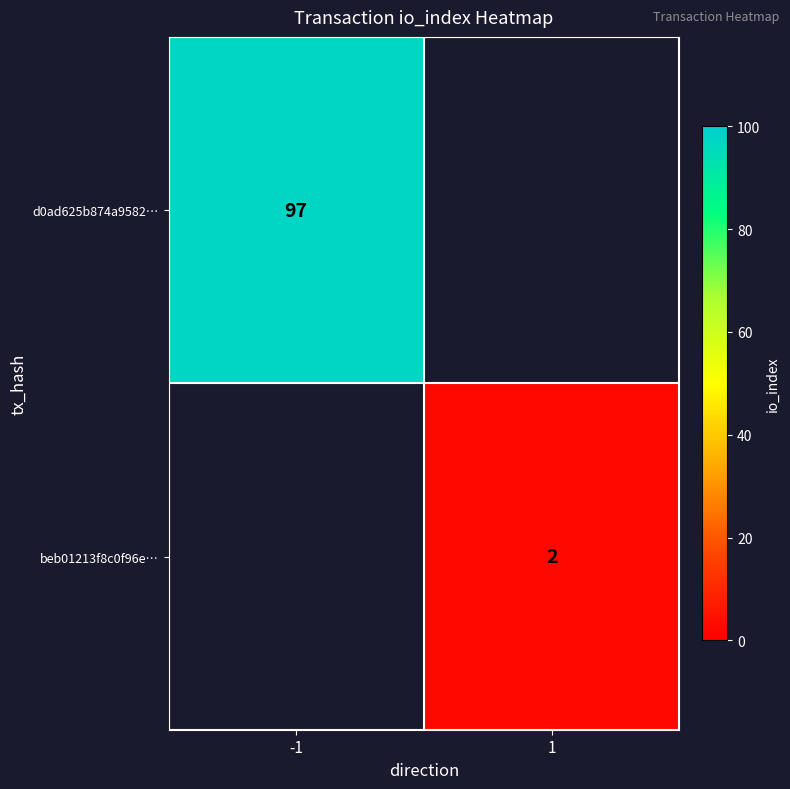

The beb01213f8c0f96e… series shows 3 at 1. True or false?

False